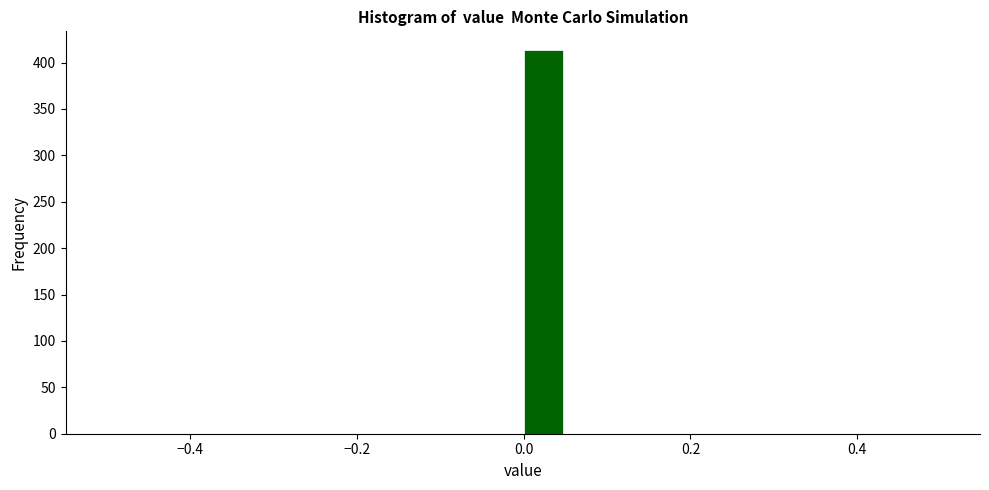

Around what value on the x-axis is the tallest bar? Give the approximate position of its centre, as read against the axis.

0.02